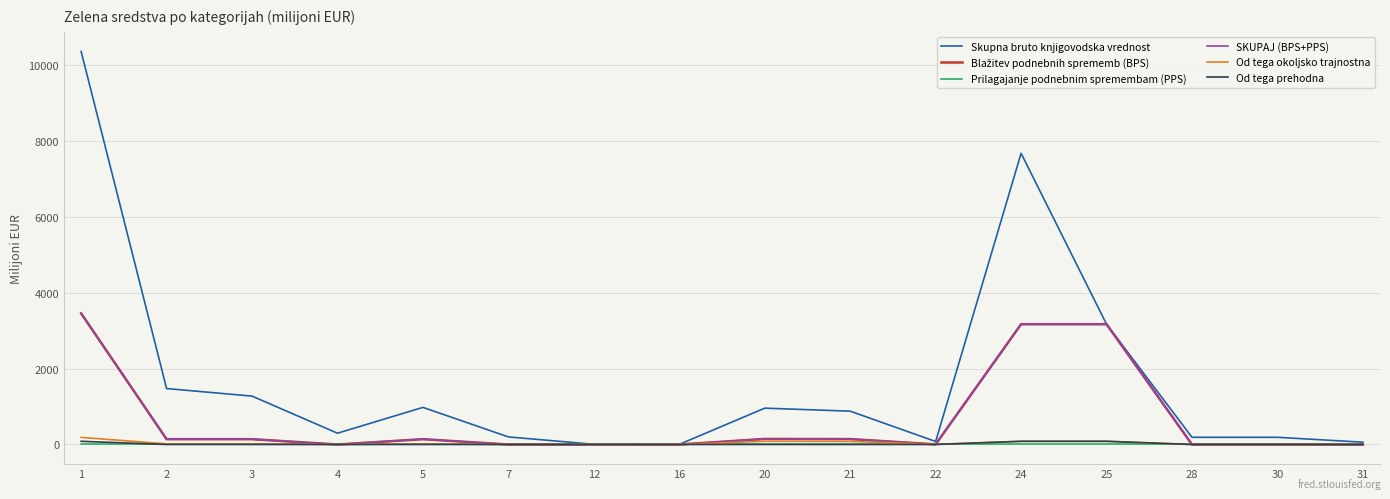

What is the difference between the maximum and minimum values in the Od tega prehodna series?

84.2